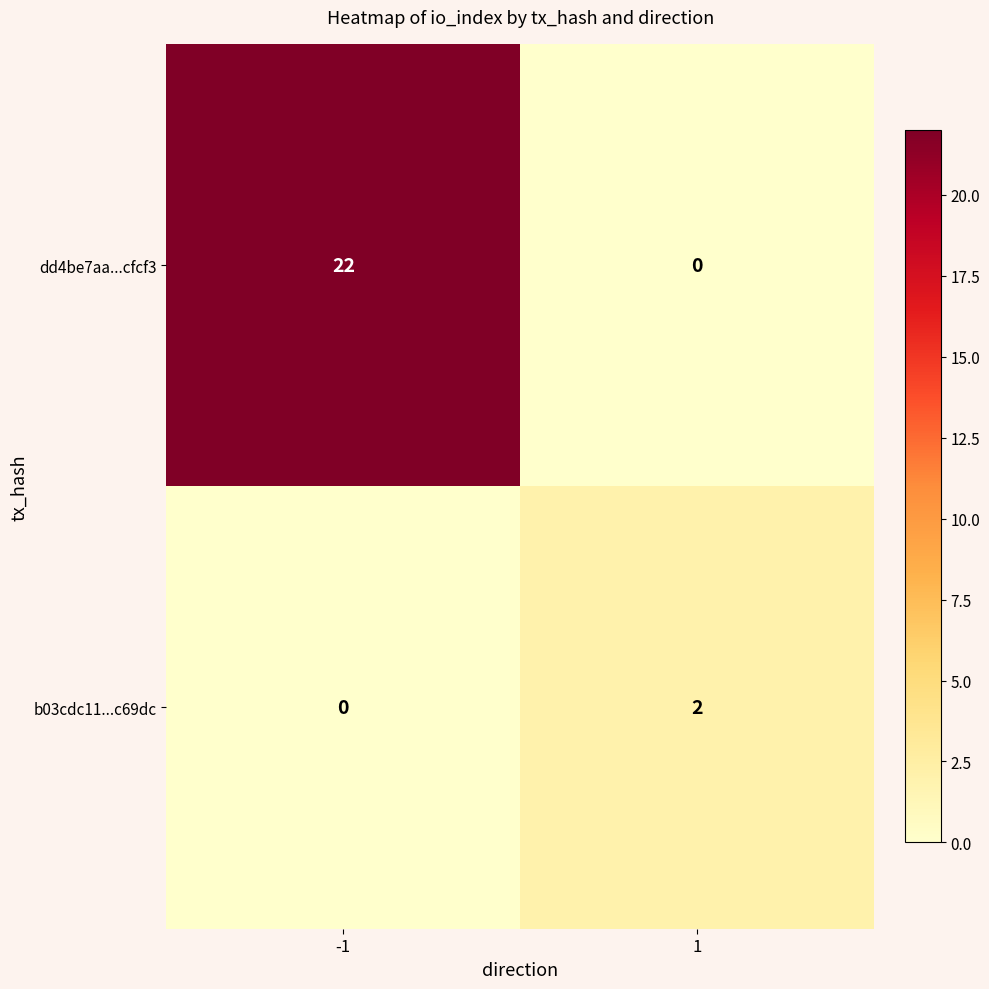

The value of dd4be7aa...cfcf3 at -1 is 22. True or false?

True